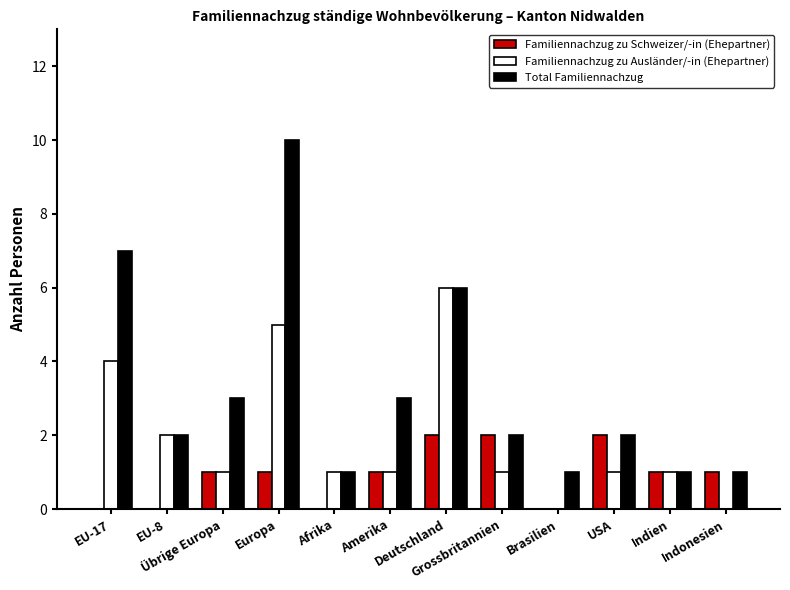

What is the sum of all Familiennachzug zu Schweizer/-in (Ehepartner) values?

11